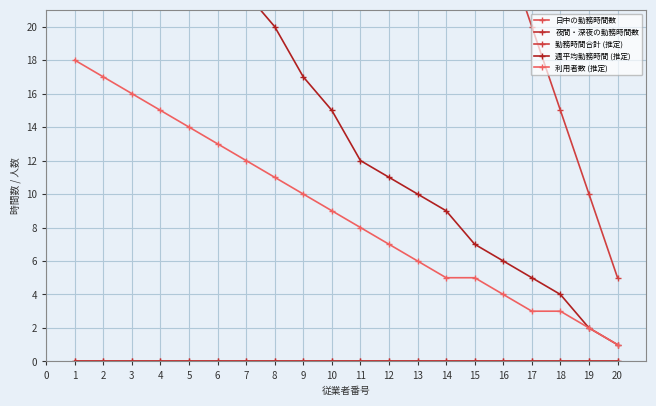

What is the difference between the highest and lowest values at 4?

120